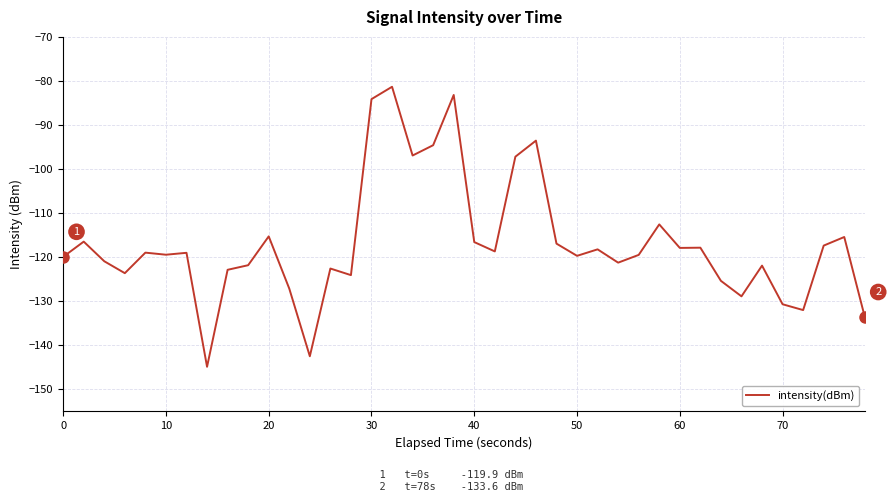

What is the minimum value shown in the chart?

-144.9